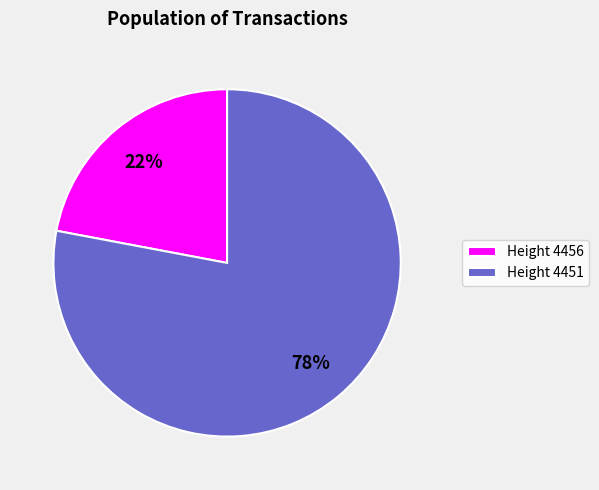

True or false: Height 4456 accounts for 22% of the total.

True